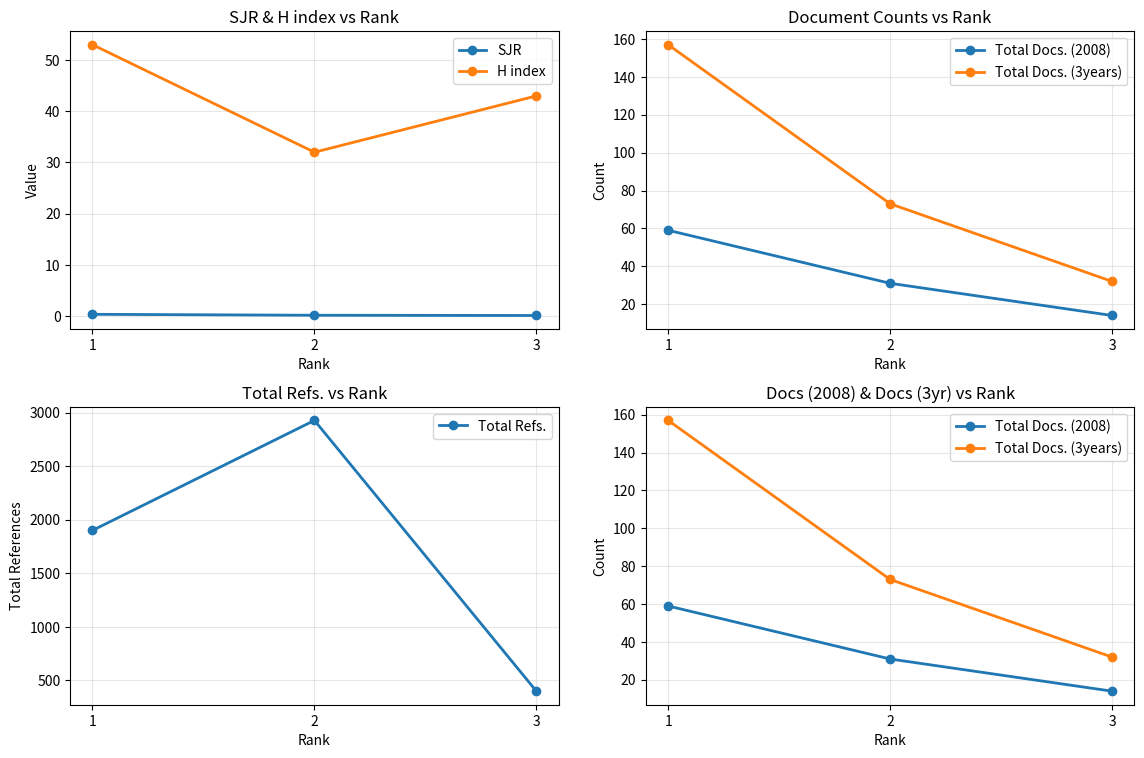

What are all the series names shown in the legend?

SJR, H index, Total Docs. (2008), Total Docs. (3years), Total Refs.